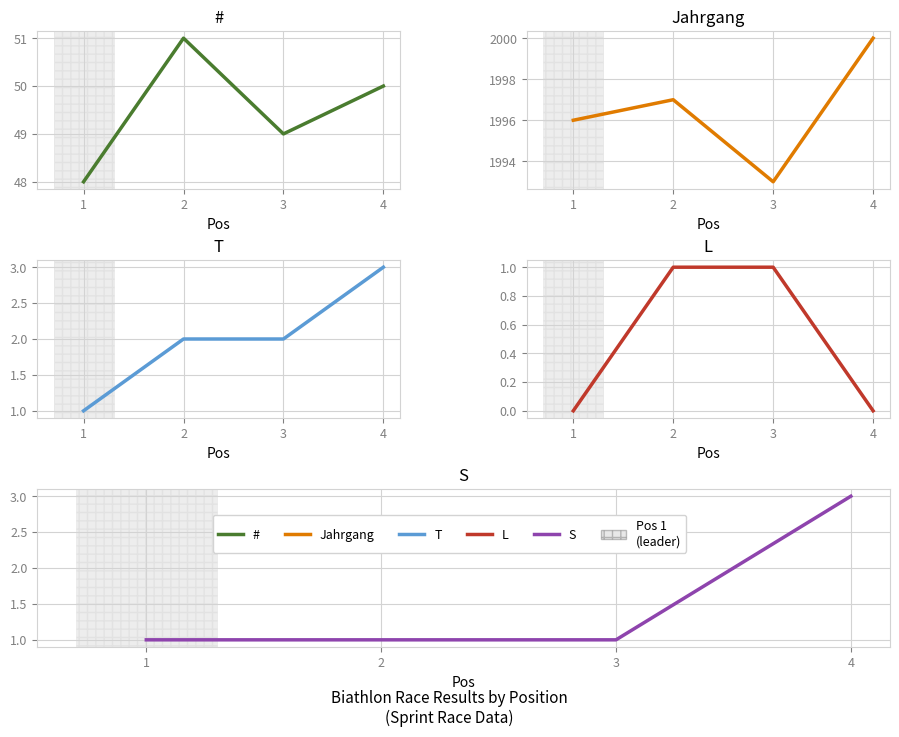

What is the highest value of the Jahrgang series?

2000